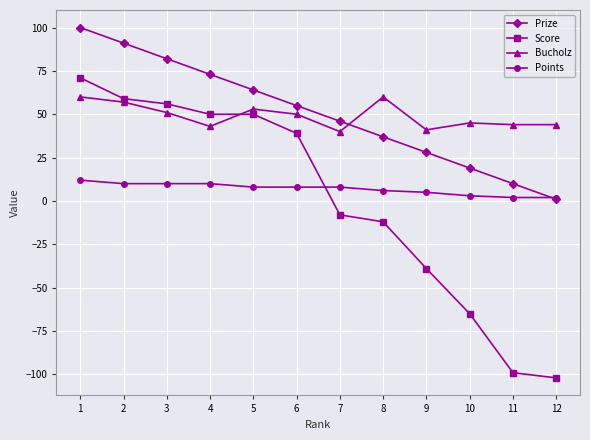

How many times do Bucholz and Score cross each other?

1